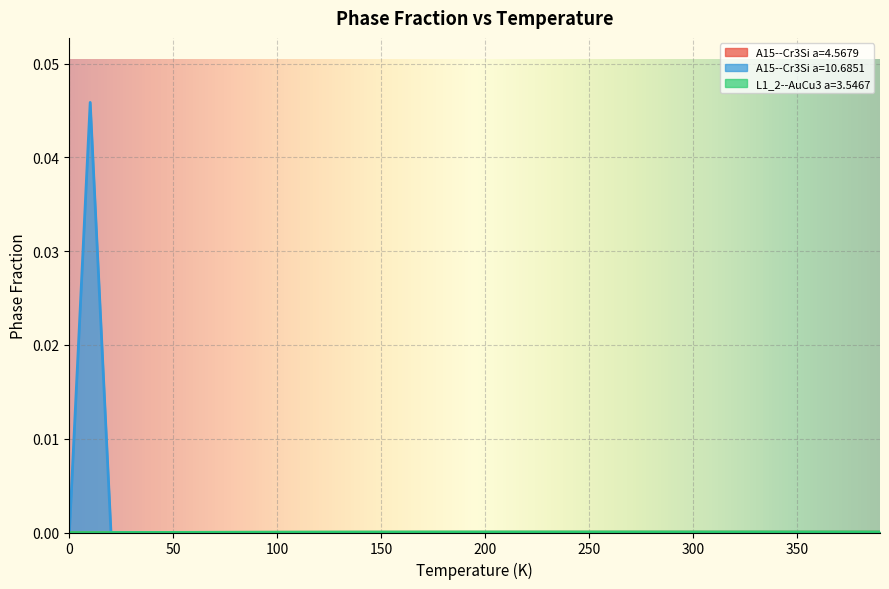

Is the value of L1_2--AuCu3 a=3.5467 at 250 greater than the value of A15--Cr3Si a=4.5679 at 39?

No